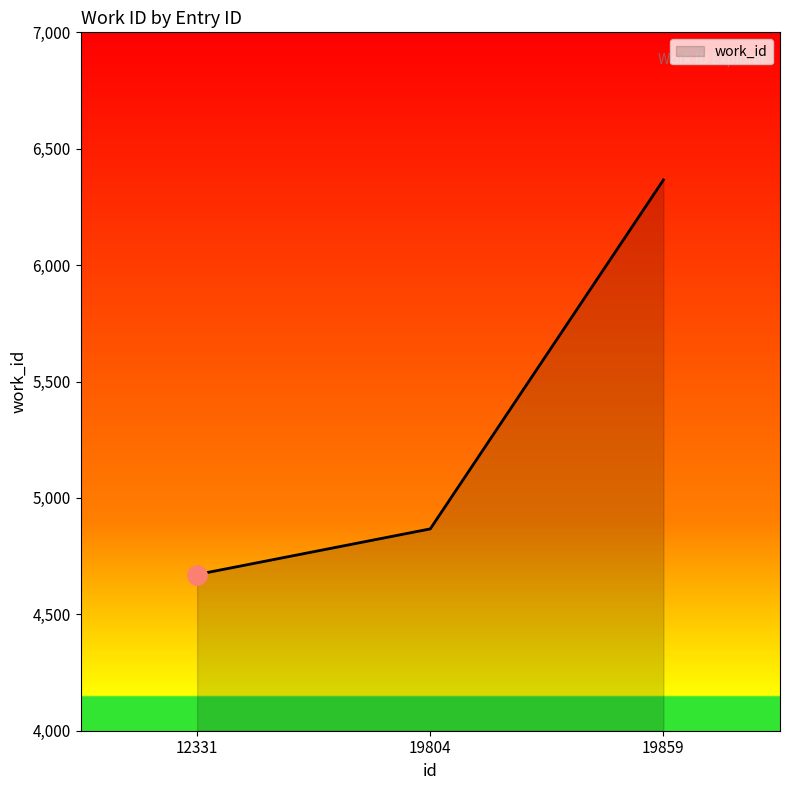

True or false: the data shows 4671 at 12331.

True